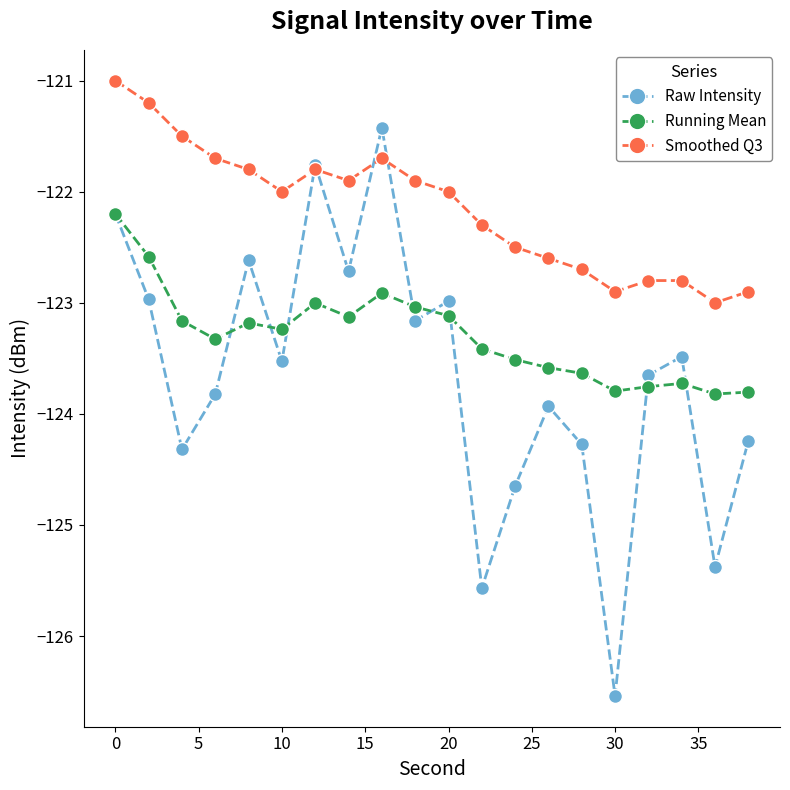

What is the minimum value for Raw Intensity?

-126.5